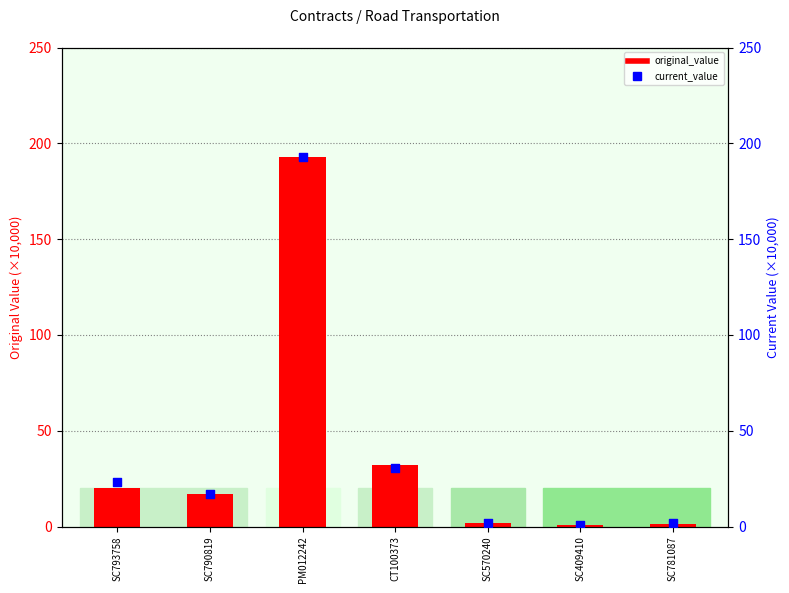

What are all the series names shown in the legend?

original_value, current_value